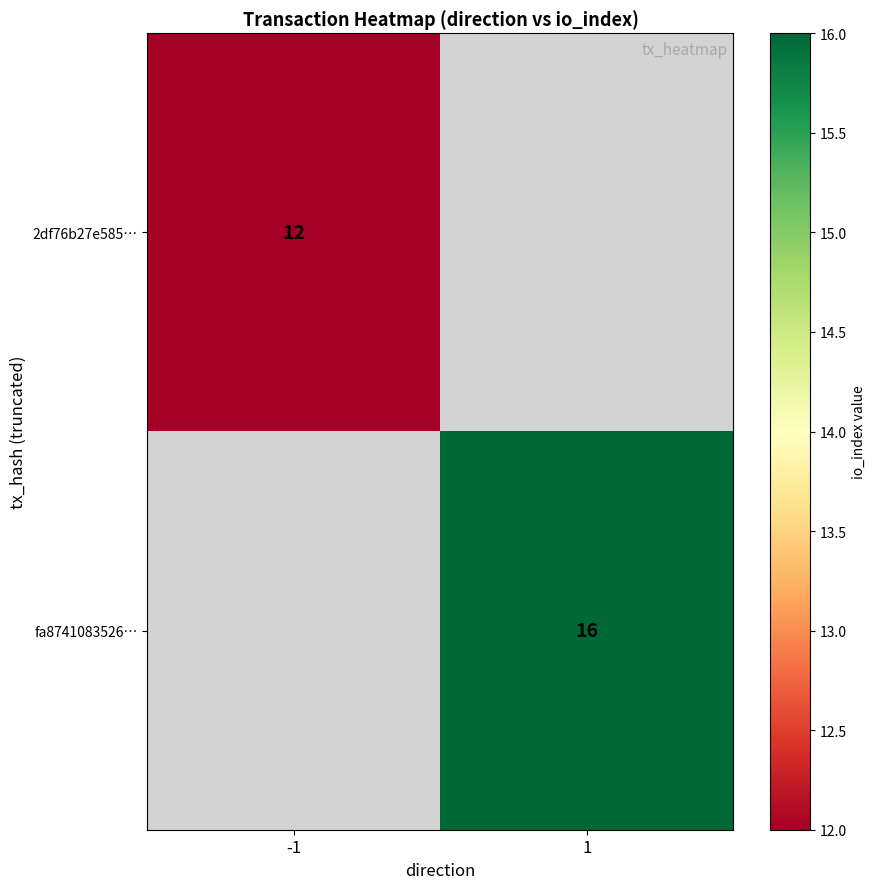

List the series in order of their peak value, lowest first.

2df76b27e585…, fa8741083526…